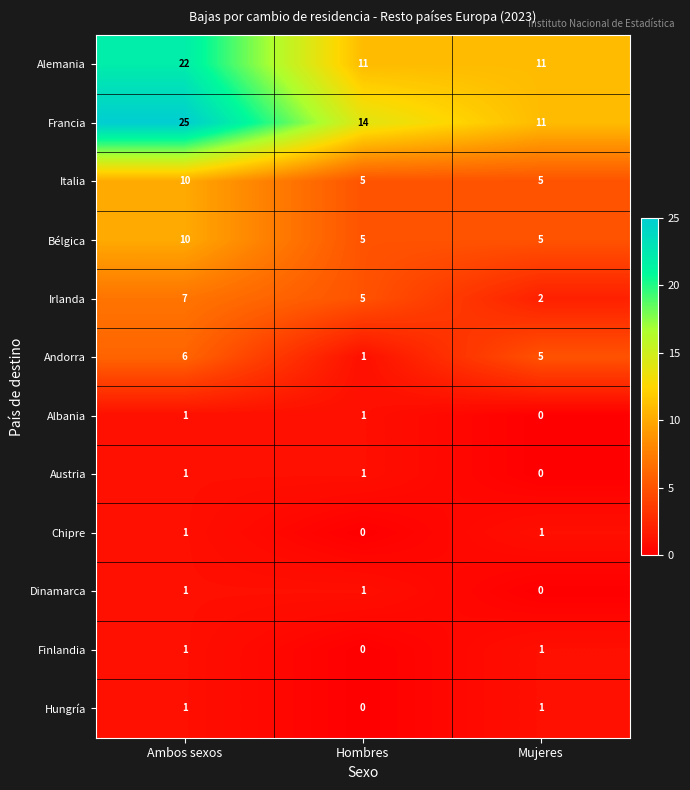

Which label corresponds to the largest value in the chart?

Ambos sexos